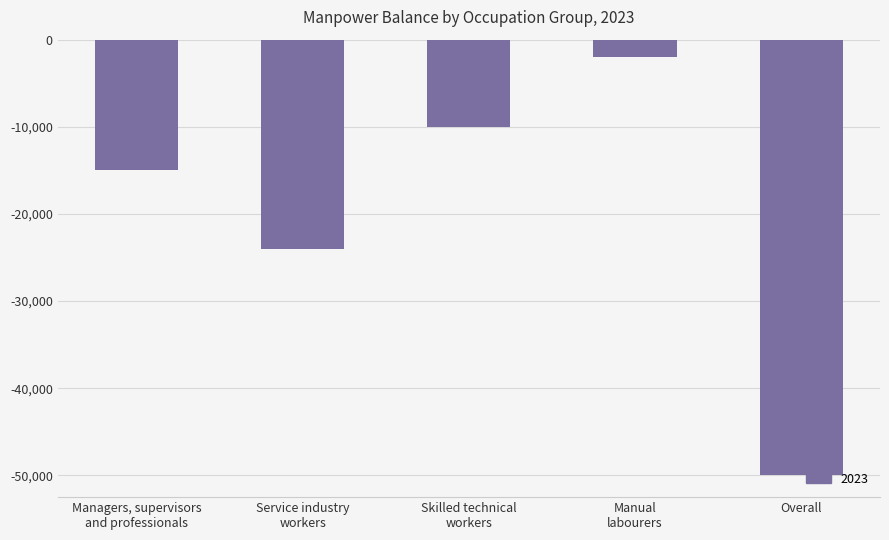

What is the value of the 4th bar from the left?

-2000